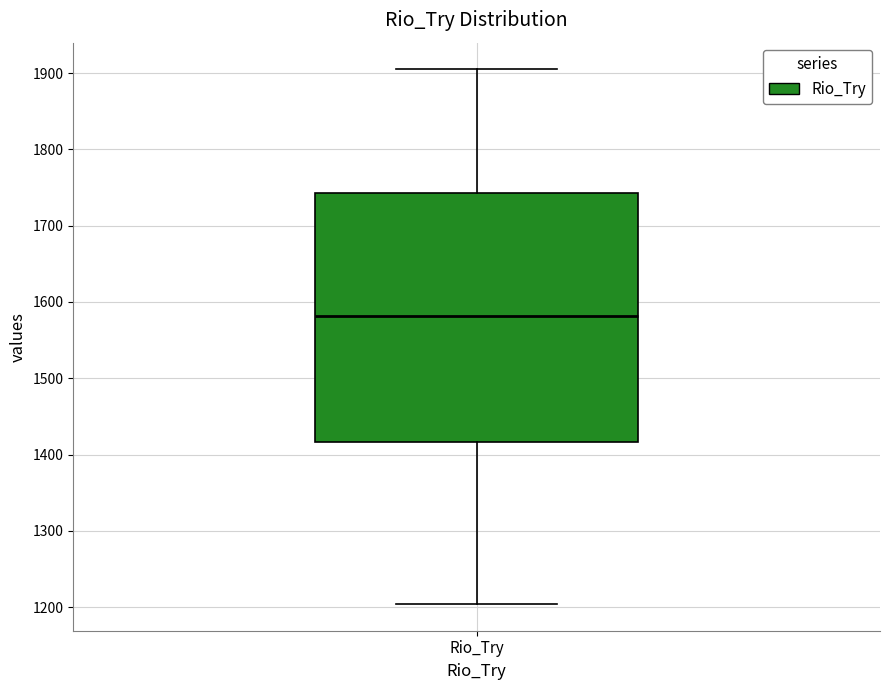

Read this box plot against the y-axis: the position of the median line, the range covered by the box, and the ends of both whiskers. The values are not printed on the chart, so give them approximately, as read against the axis.

median 1580, box 1420 to 1740, whiskers 1200 to 1910